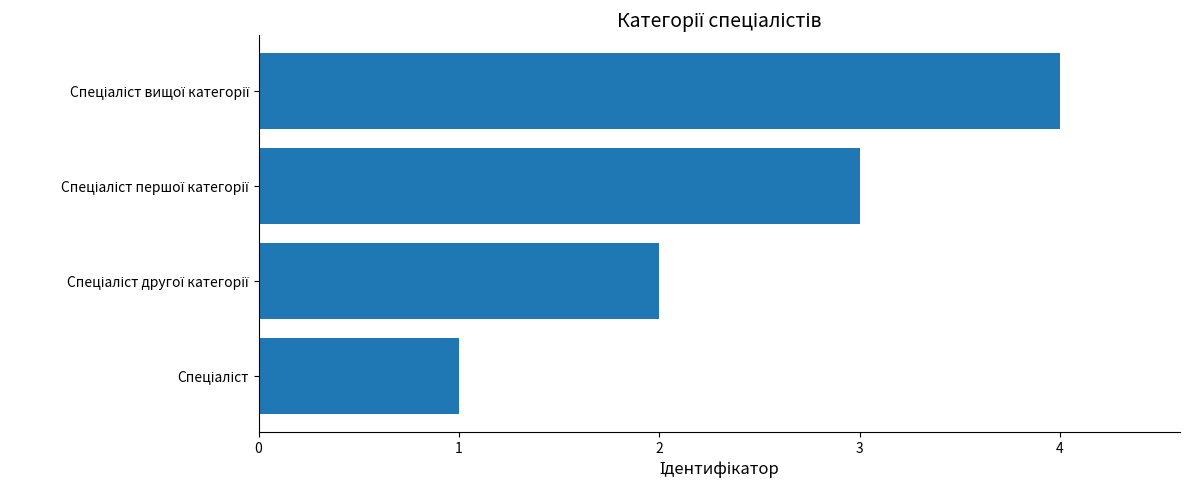

What is the sum of all values?

10